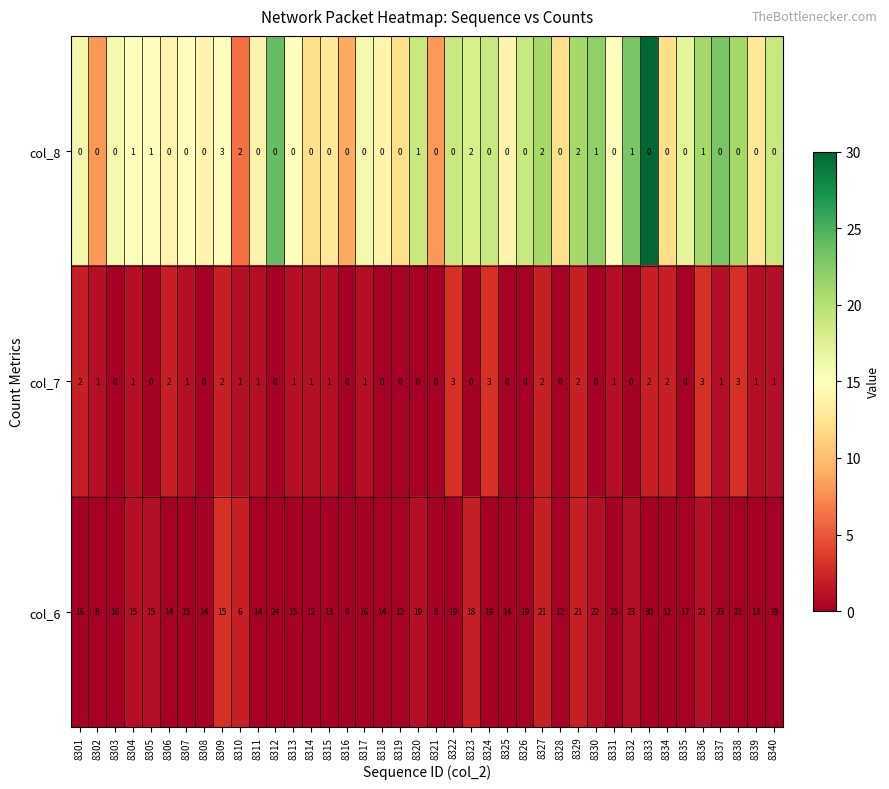

What is the greatest value displayed?

30